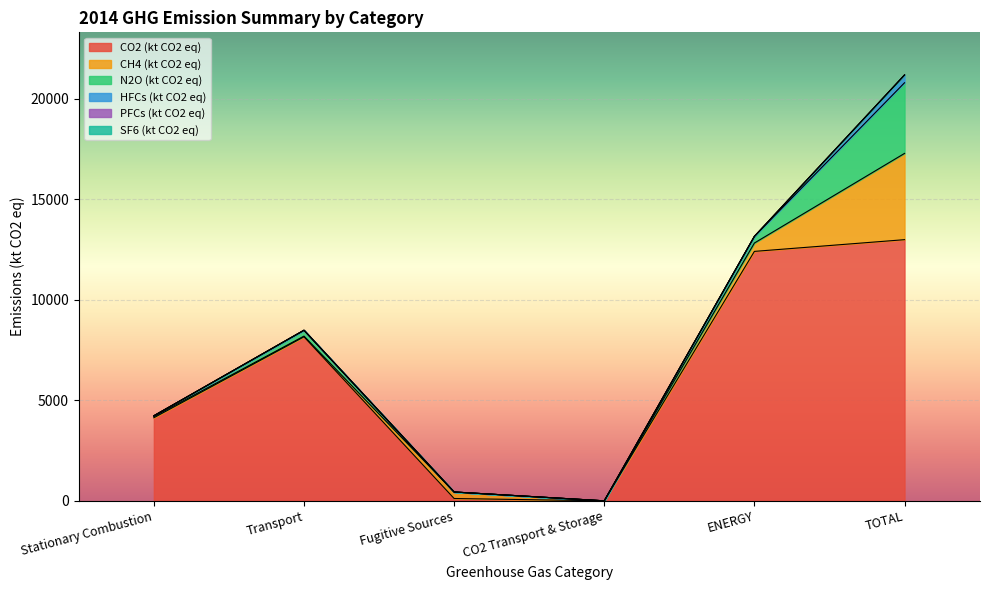

Is the value of CO2 (kt CO2 eq) at Transport greater than the value of SF6 (kt CO2 eq) at CO2 Transport & Storage?

Yes